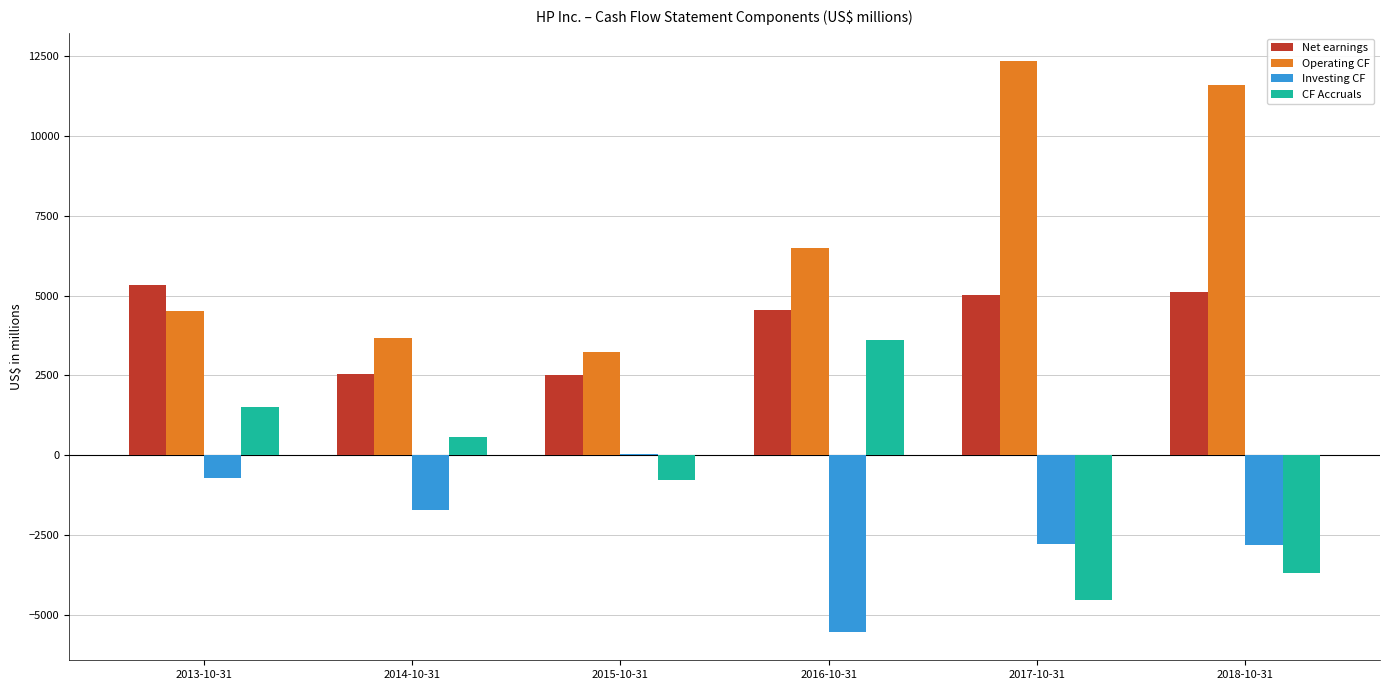

What is the sum of the CF Accruals values at 2014-10-31 and 2017-10-31?

-3962